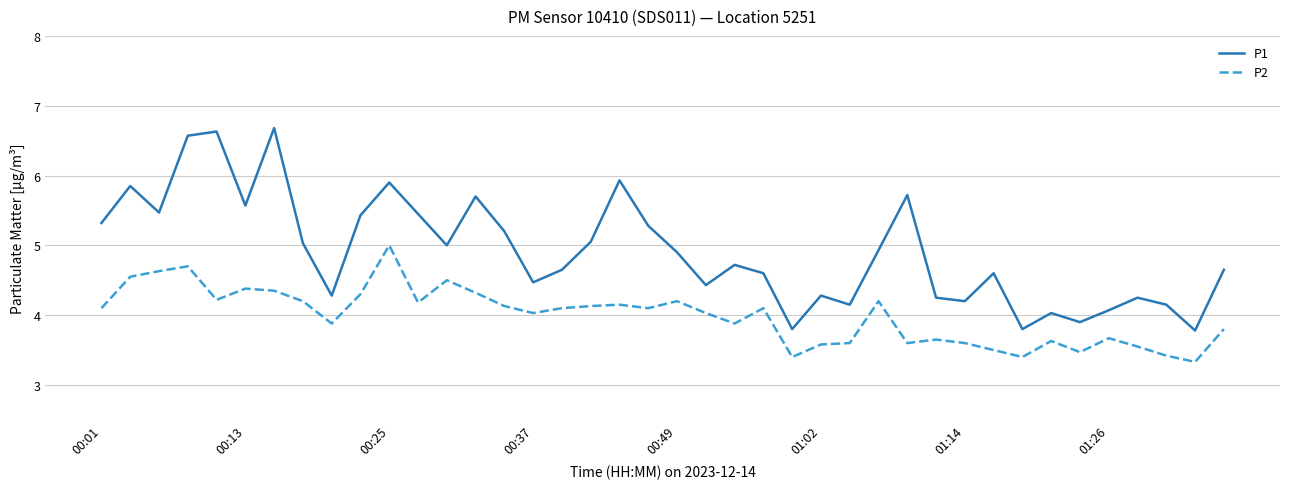

What is the minimum value shown in the chart?

3.3